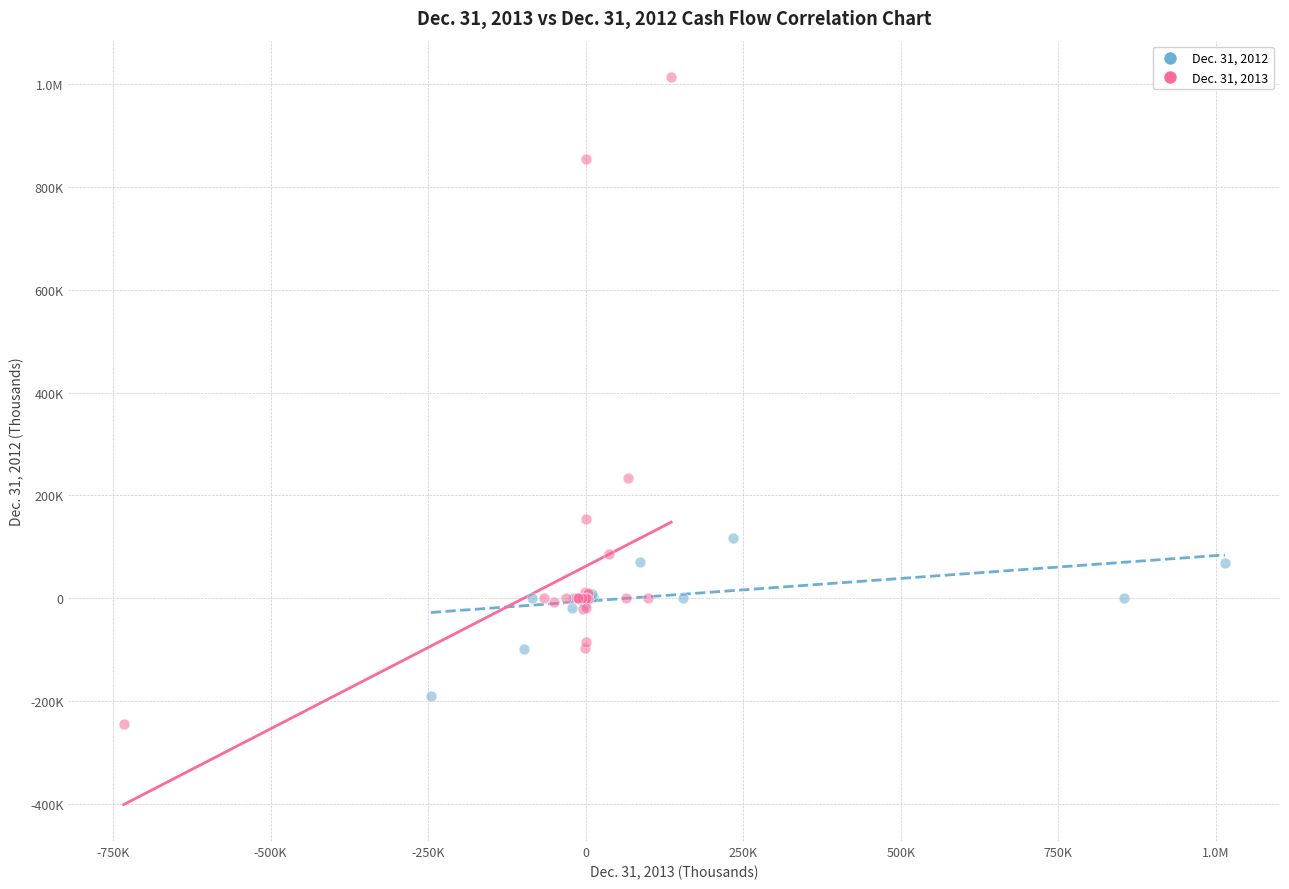

What are all the series names shown in the legend?

Dec. 31, 2012, Dec. 31, 2013